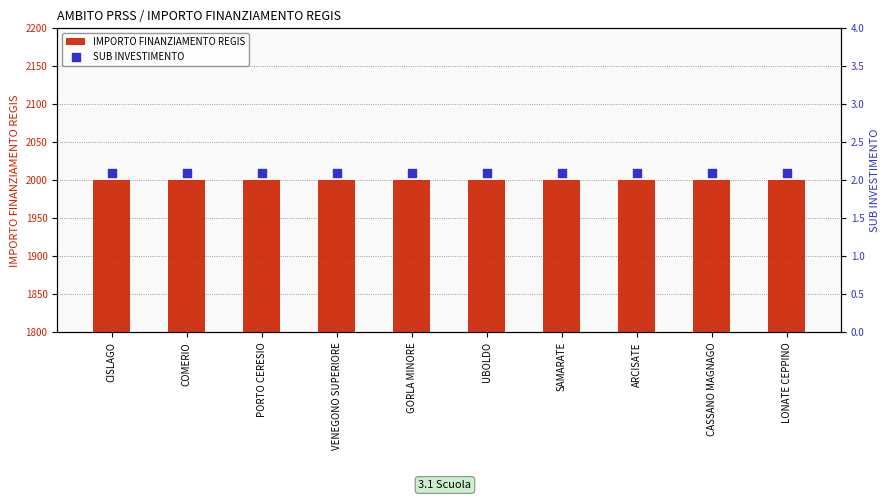

Which series reaches the maximum Y coordinate?

IMPORTO FINANZIAMENTO REGIS